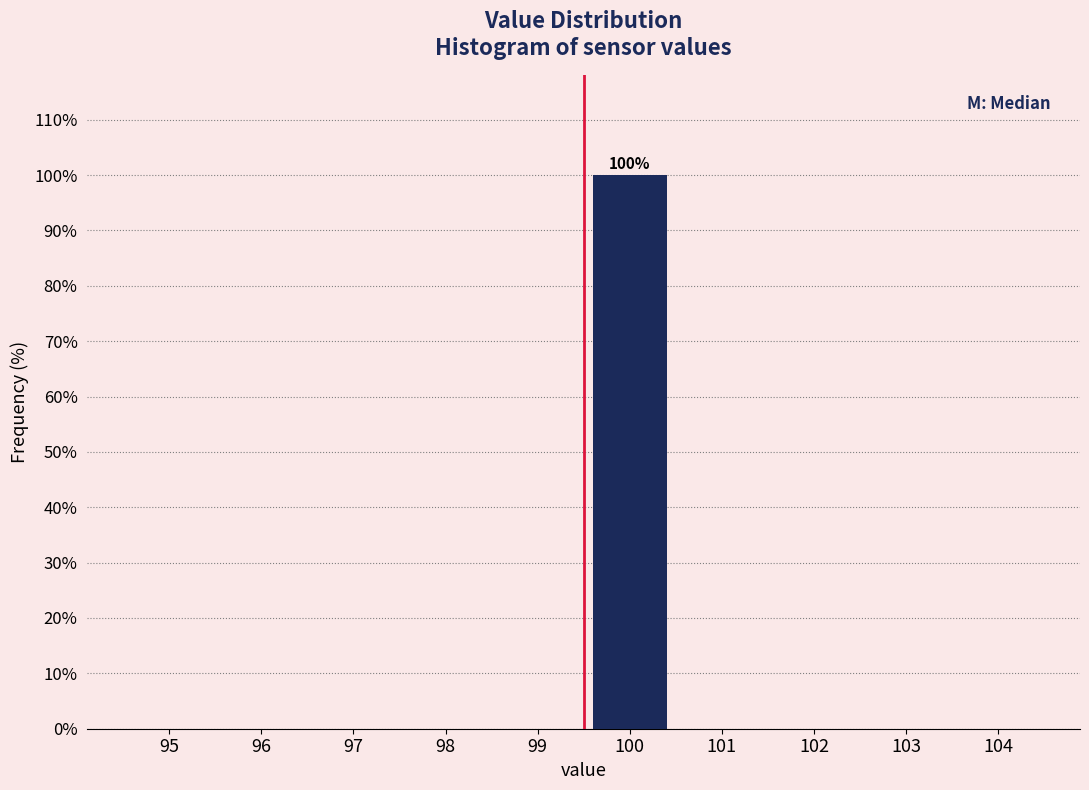

Reading left to right, what are all the values shown in this chart?

95=0	96=0	97=0	98=0	99=0	100=100	101=0	102=0	103=0	104=0